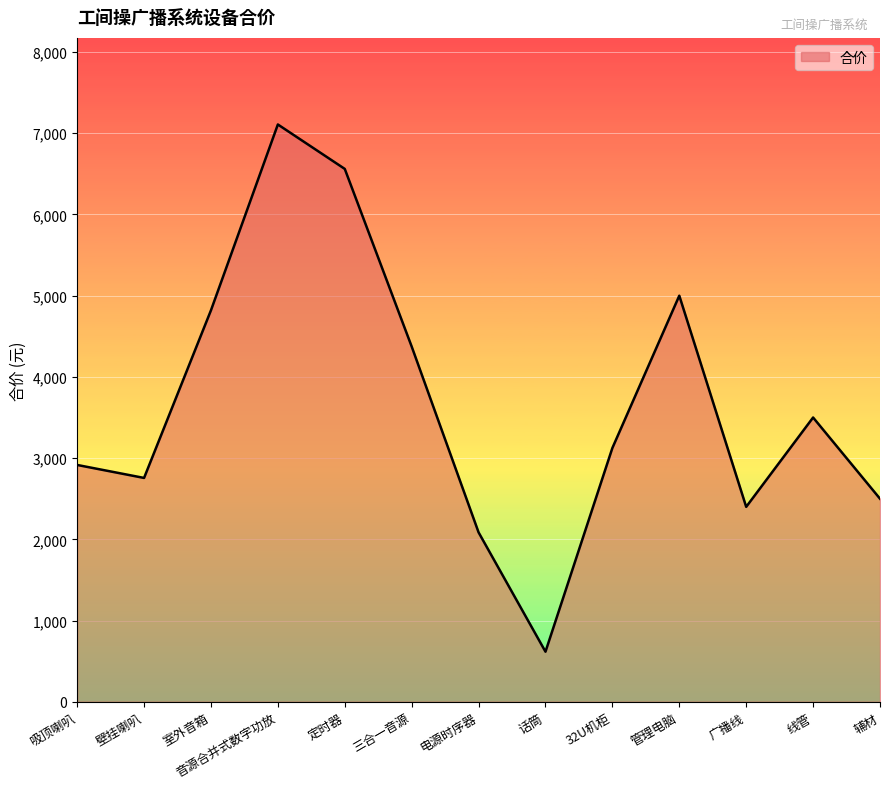

What position from the left is 辅材?

13